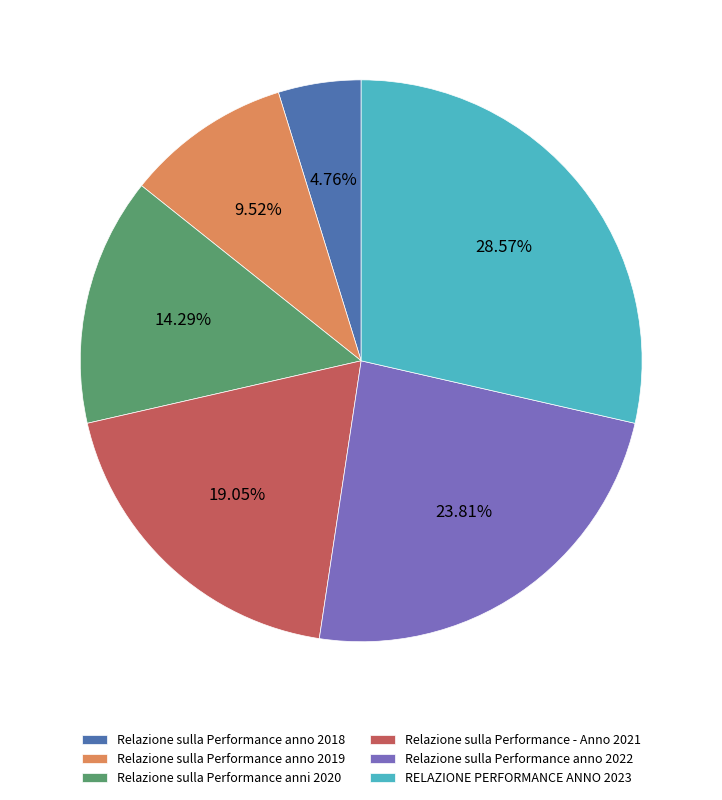

Rank the categories by value from lowest to highest.

Relazione sulla Performance anno 2018, Relazione sulla Performance anno 2019, Relazione sulla Performance anni 2020, Relazione sulla Performance - Anno 2021, Relazione sulla Performance anno 2022, RELAZIONE PERFORMANCE ANNO 2023